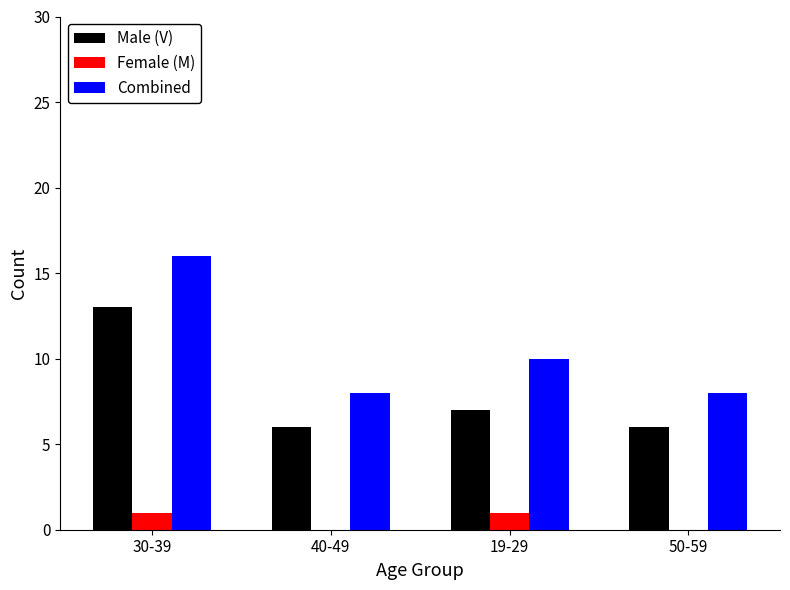

What is the maximum value for Female (M)?

1